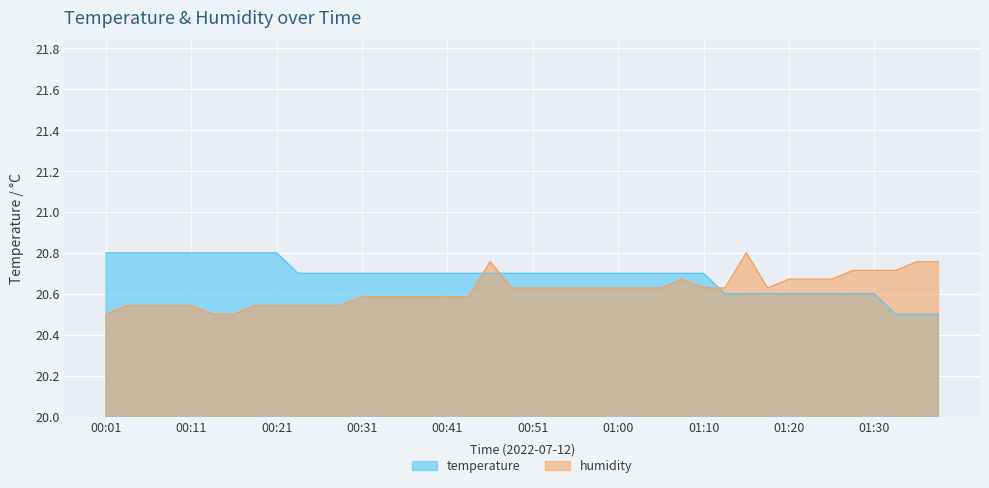

How many humidity values are between 20 and 21?

40